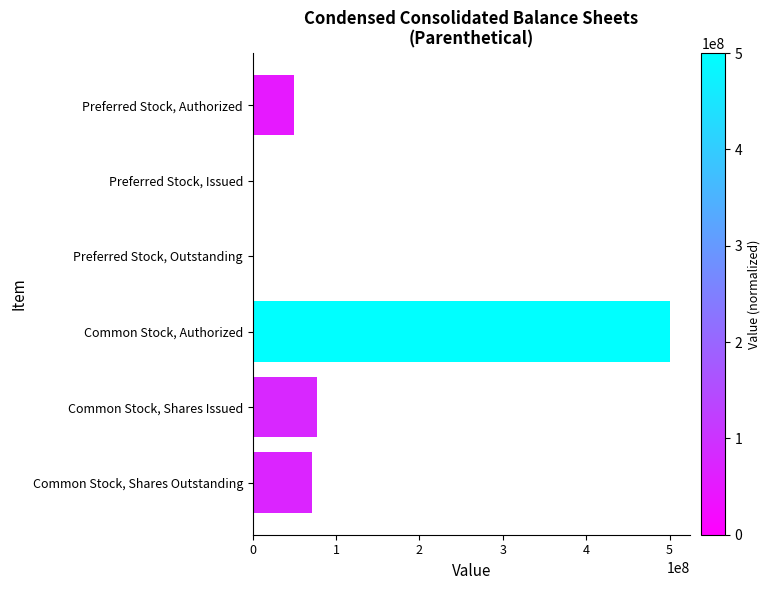

Reading bottom to top, list all the values displayed in this chart.

Common Stock, Shares Outstanding=71513289	Common Stock, Shares Issued=77079034	Common Stock, Authorized=500000000	Preferred Stock, Outstanding=0	Preferred Stock, Issued=0	Preferred Stock, Authorized=50000000